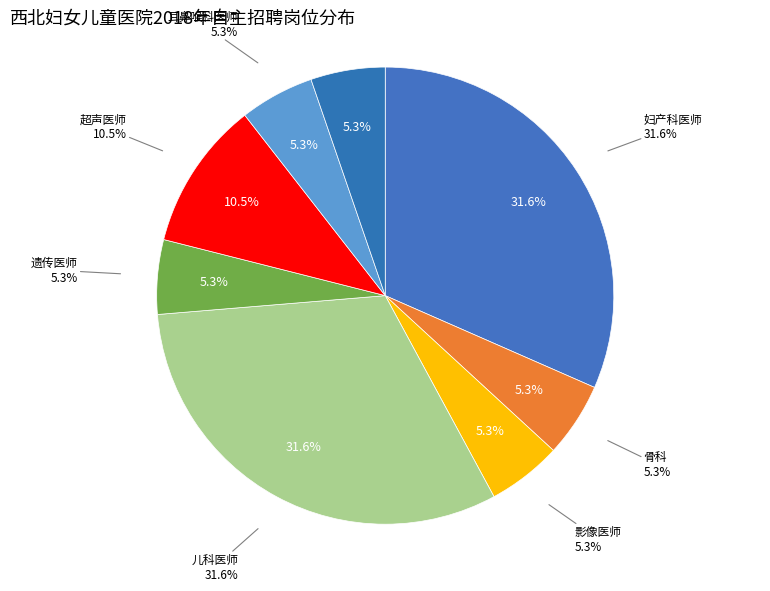

To the nearest percent, what is the difference between the largest and smallest slice percentages?

26%